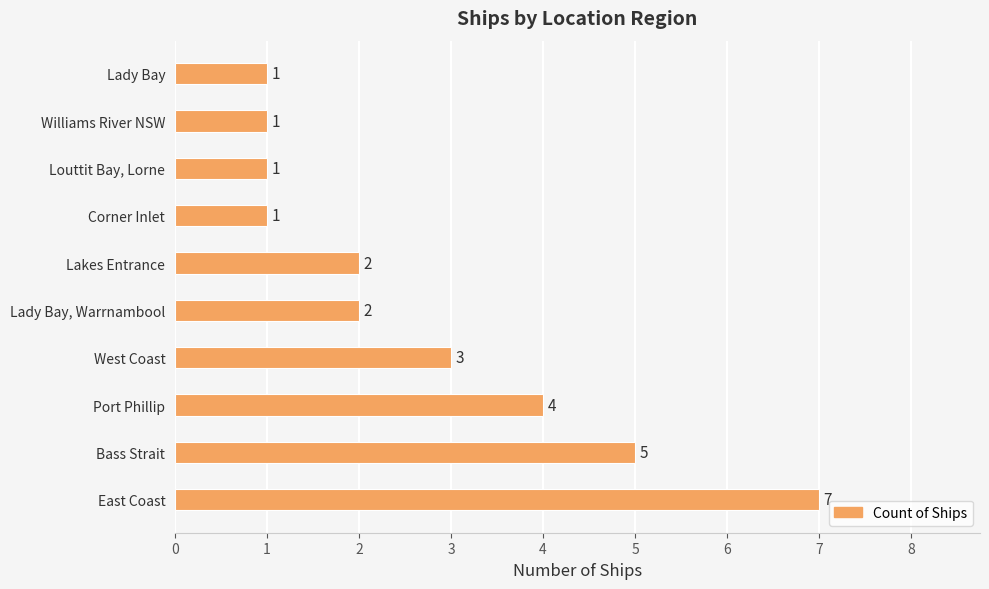

What is the ratio of the value at Lakes Entrance to the value at Williams River NSW?

2.0